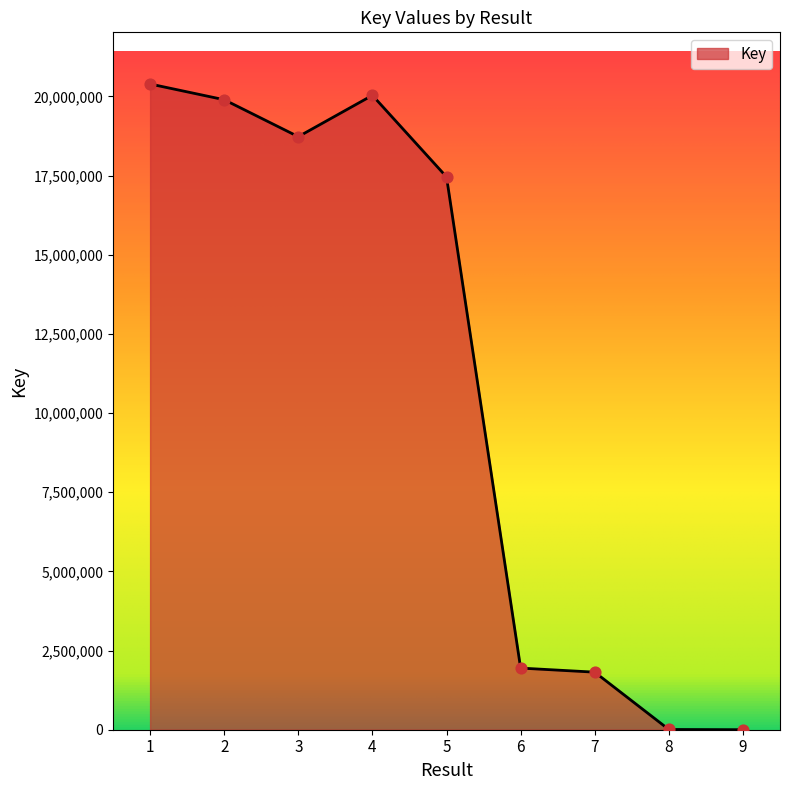

Approximately how many times larger is the value at 6 compared to 2?

0.1